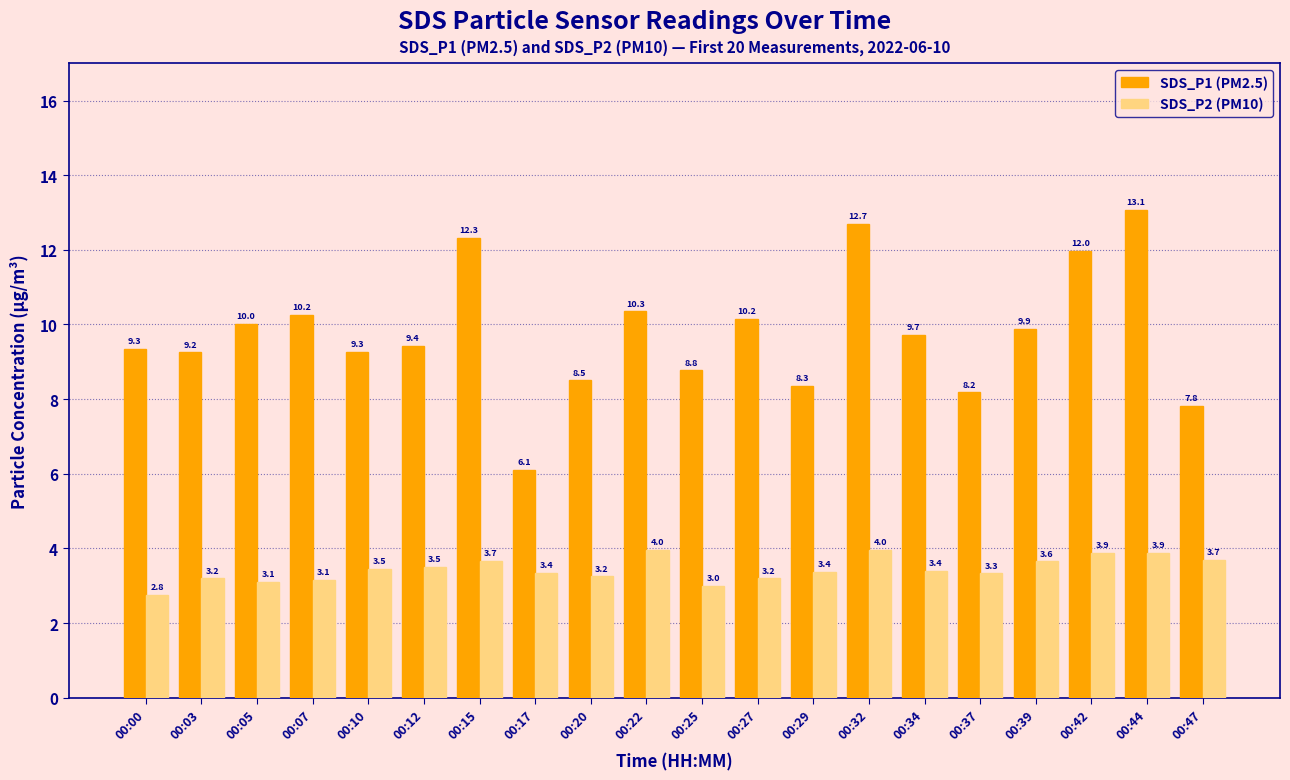

How many bars are there in each group?

2